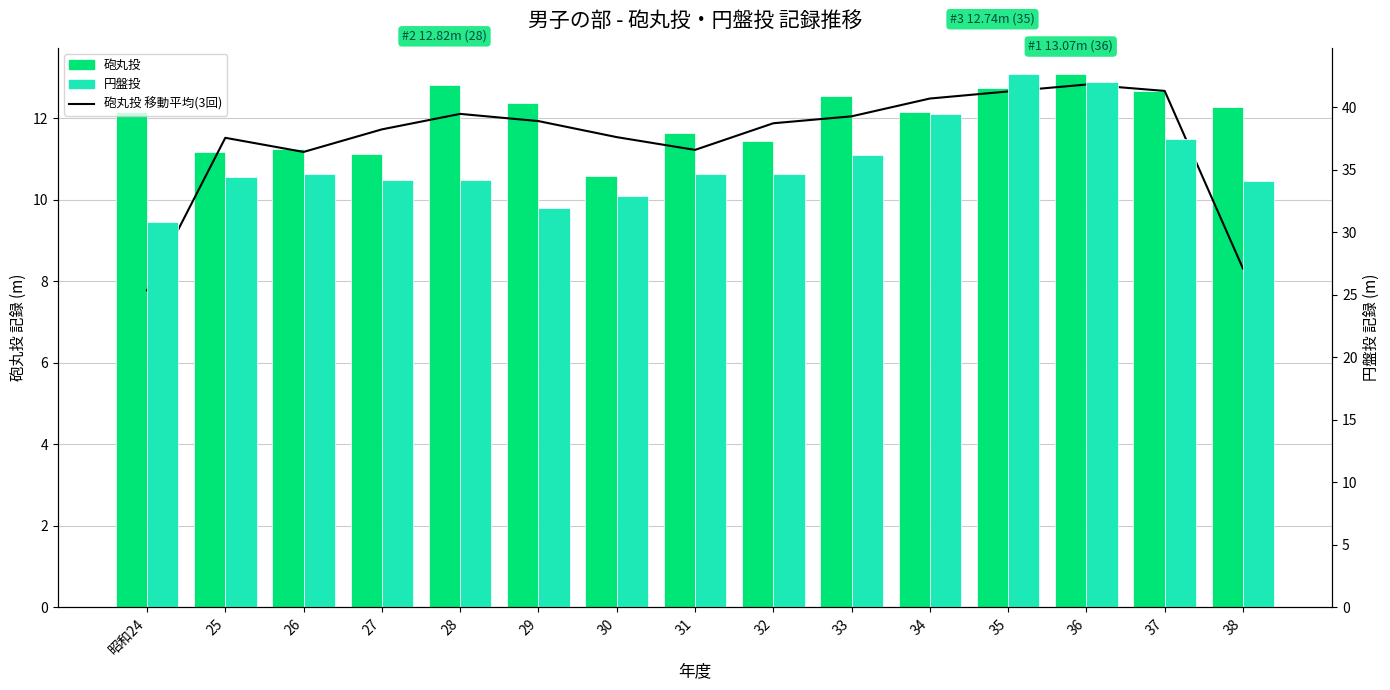

Is the value of 砲丸投 移動平均(3回) at 26 greater than the value of 円盤投 at 31?

No